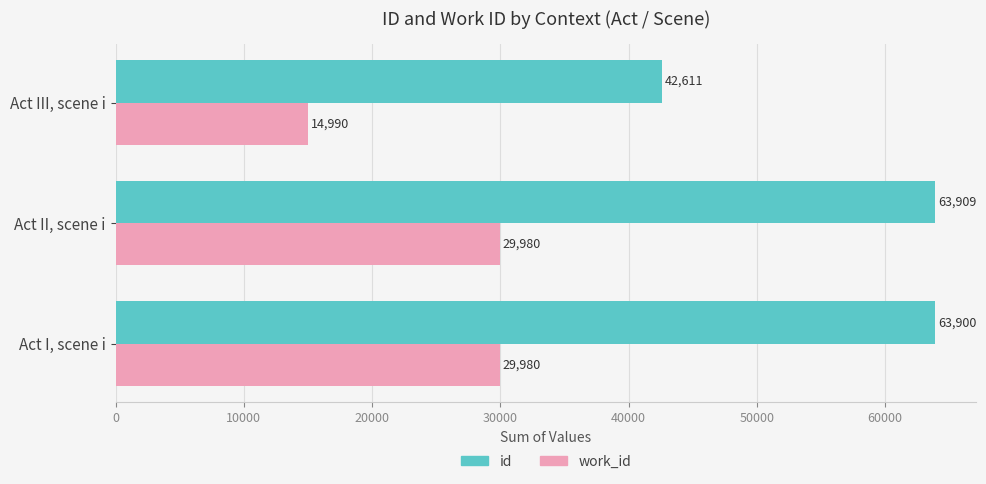

Which category has the lowest value across all series?

Act III, scene i